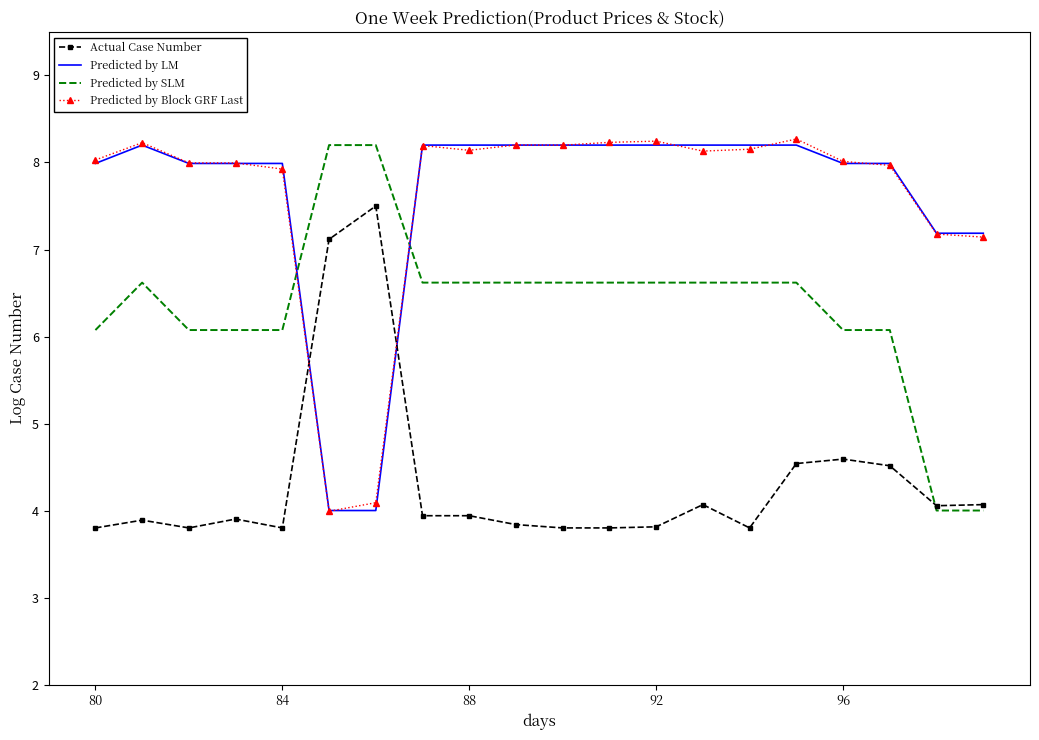

Which series ends up on top after the final intersection of Actual Case Number and Predicted by Block GRF Last?

Predicted by Block GRF Last